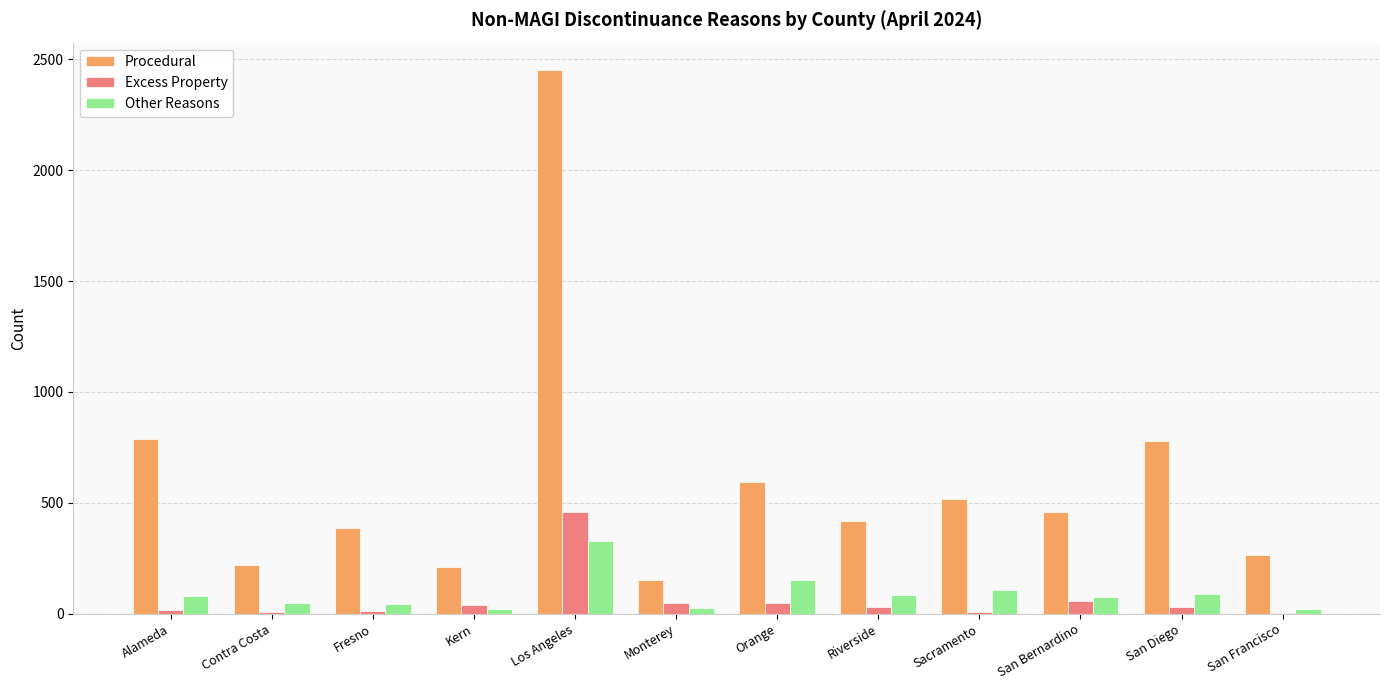

Is the value of Excess Property at Alameda greater than the value of Procedural at Orange?

No